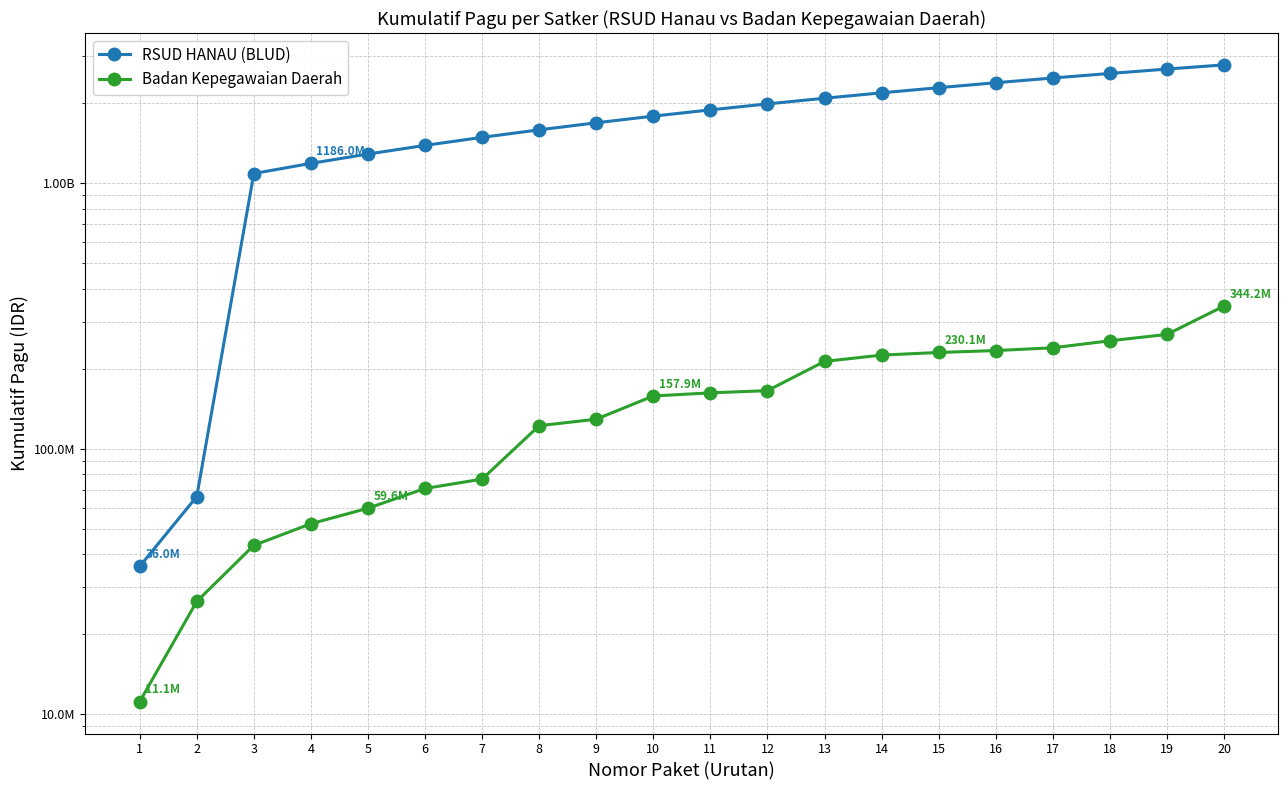

What is the sum of all Badan Kepegawaian Daerah values?

3086531595